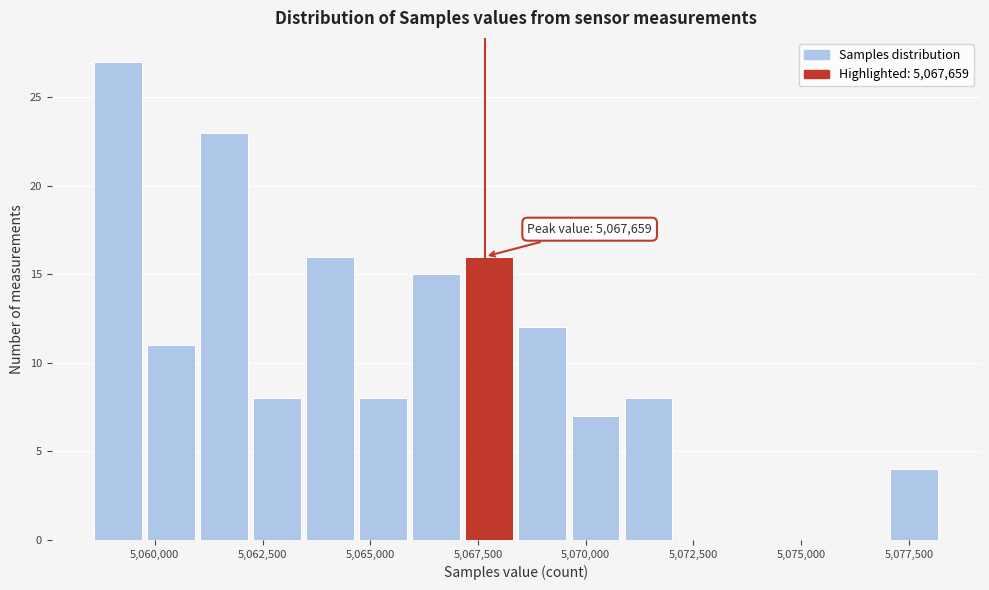

Around what value on the x-axis is the tallest bar? Give the approximate position of its centre, as read against the axis.

5059000